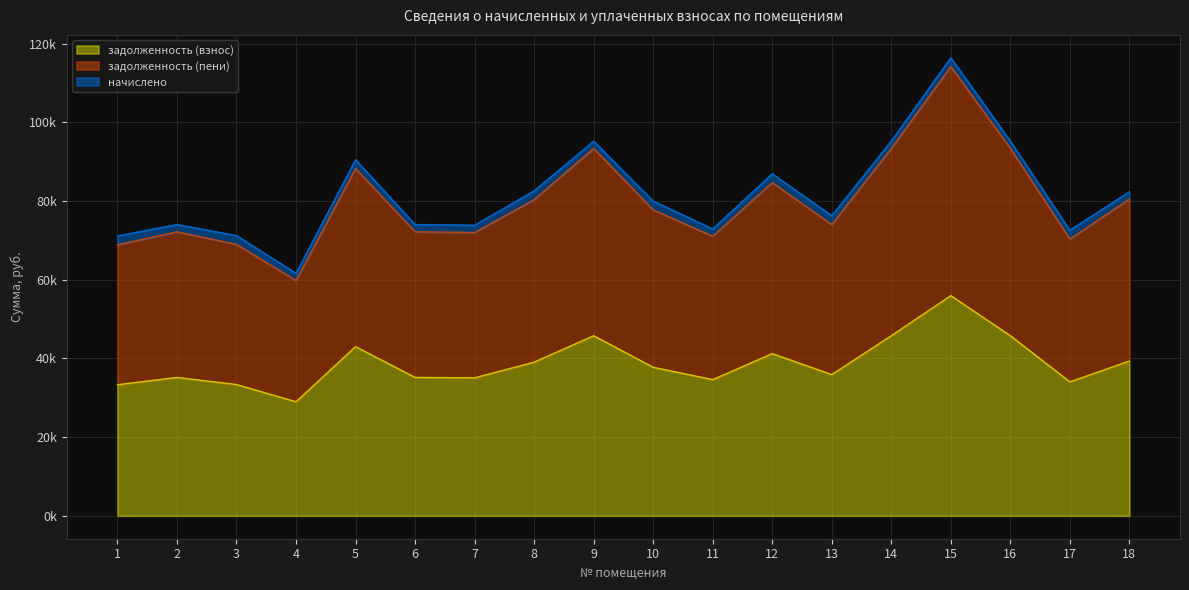

Which has a higher value, 1 or 16?

16